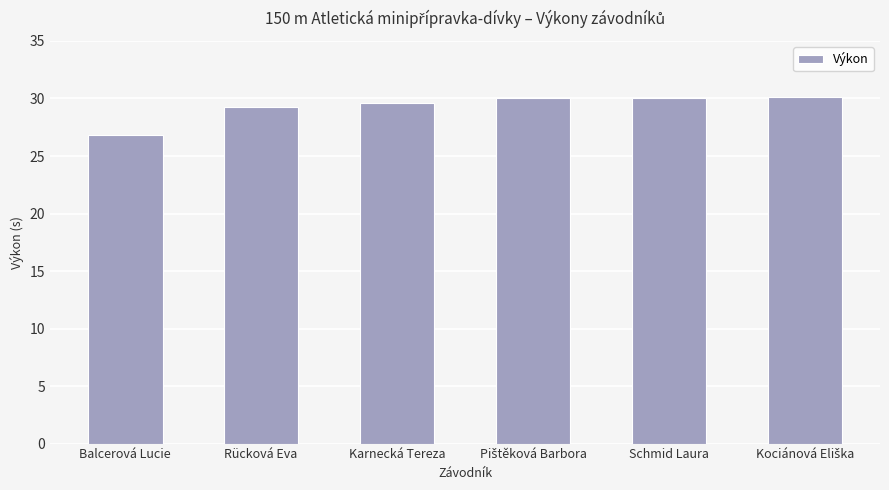

What is the smallest value displayed?

26.8